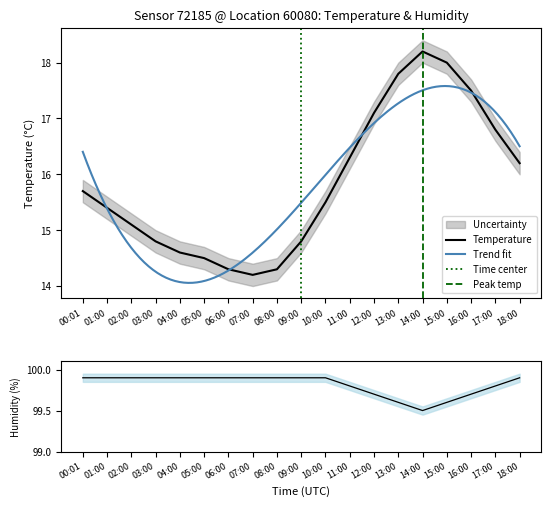

Reading right to left, transcribe all the data shown in this chart.

temperature: 18:00=16.2	17:00=16.8	16:00=17.5	15:00=18.0	14:00=18.2	13:00=17.8	12:00=17.1	11:00=16.3	10:00=15.5	09:00=14.8	08:00=14.3	07:00=14.2	06:00=14.3	05:00=14.5	04:00=14.6	03:00=14.8	02:00=15.1	01:00=15.4	00:01=15.7
humidity: 18:00=99.9	17:00=99.8	16:00=99.7	15:00=99.6	14:00=99.5	13:00=99.6	12:00=99.7	11:00=99.8	10:00=99.9	09:00=99.9	08:00=99.9	07:00=99.9	06:00=99.9	05:00=99.9	04:00=99.9	03:00=99.9	02:00=99.9	01:00=99.9	00:01=99.9